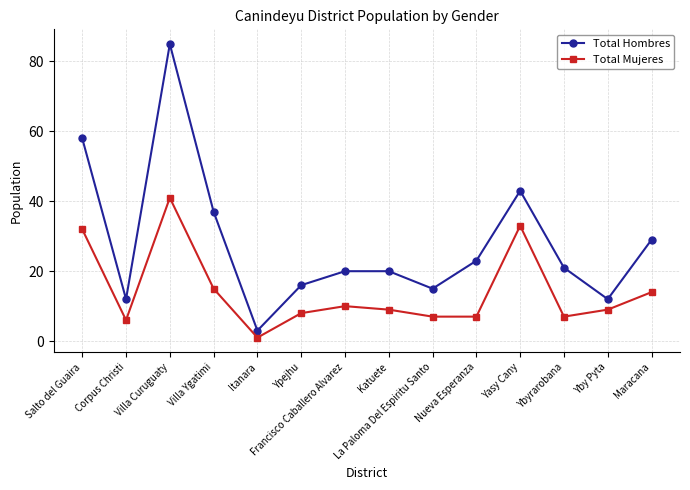

At how many categories does at least one series exceed 67?

1